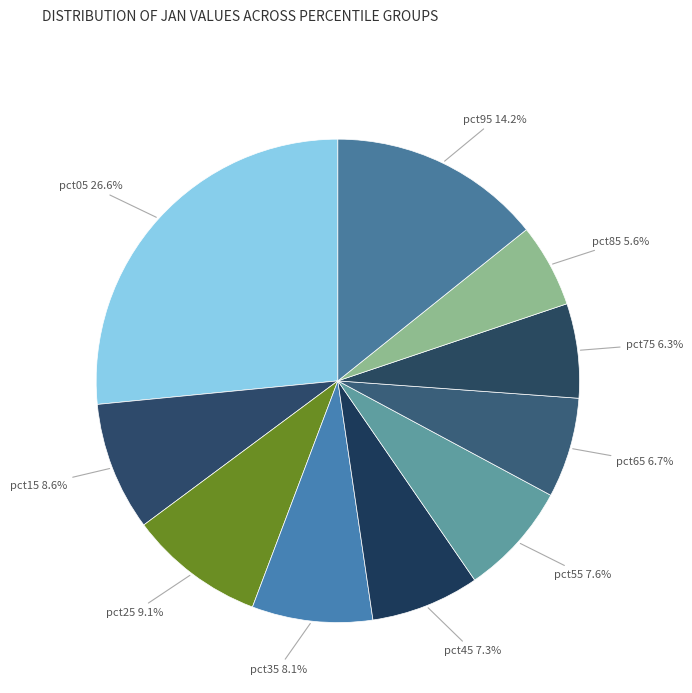

How many segments does this pie chart have?

10